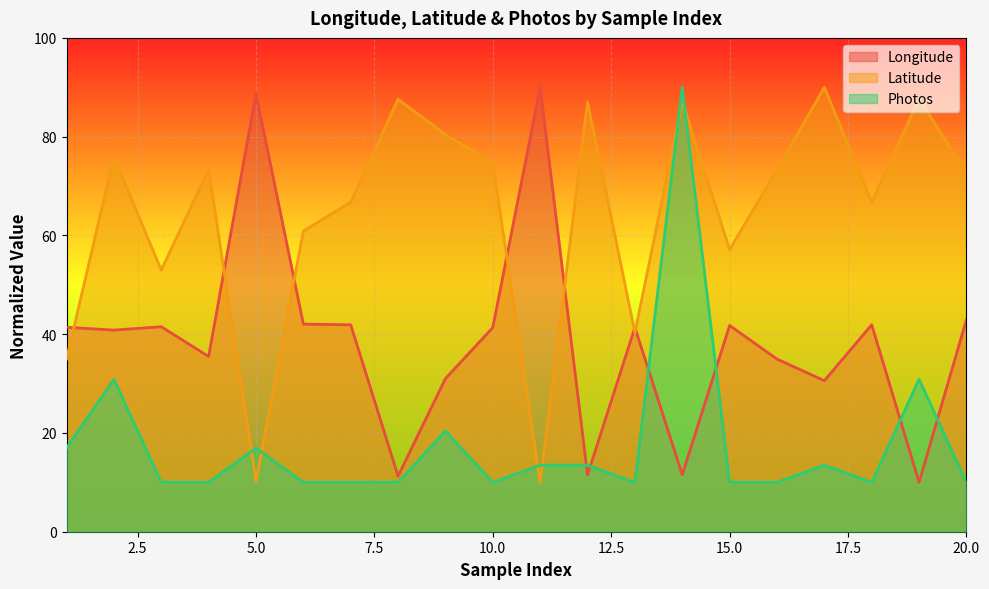

The Latitude series shows 22.5 at 1. True or false?

False